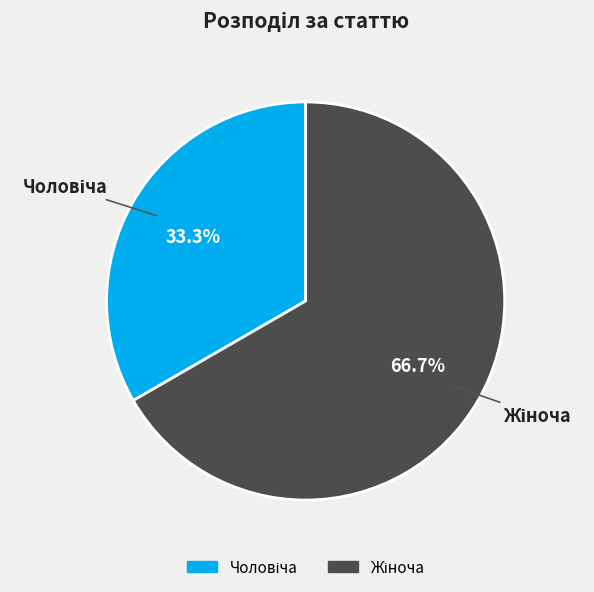

Is there a majority slice in this chart?

Yes